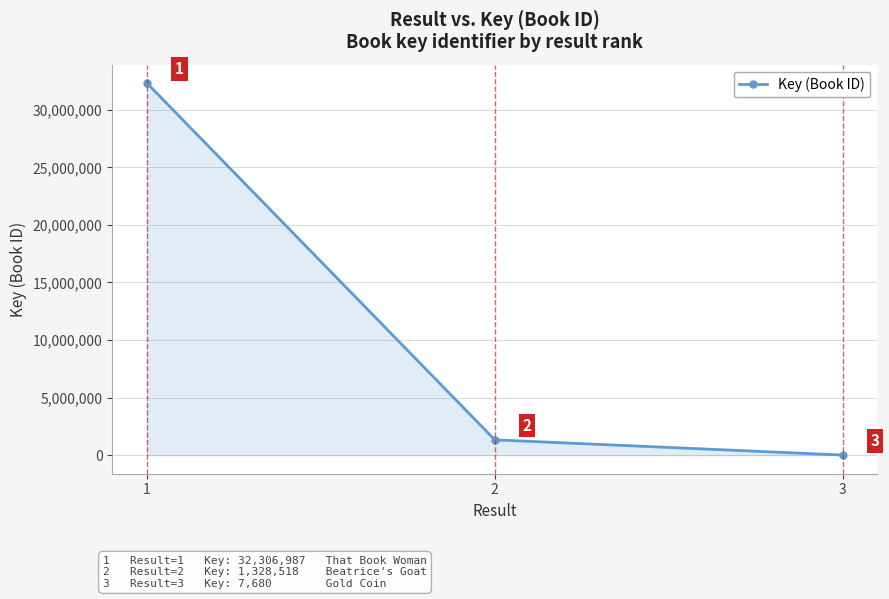

What is the sum of all values?

33643185